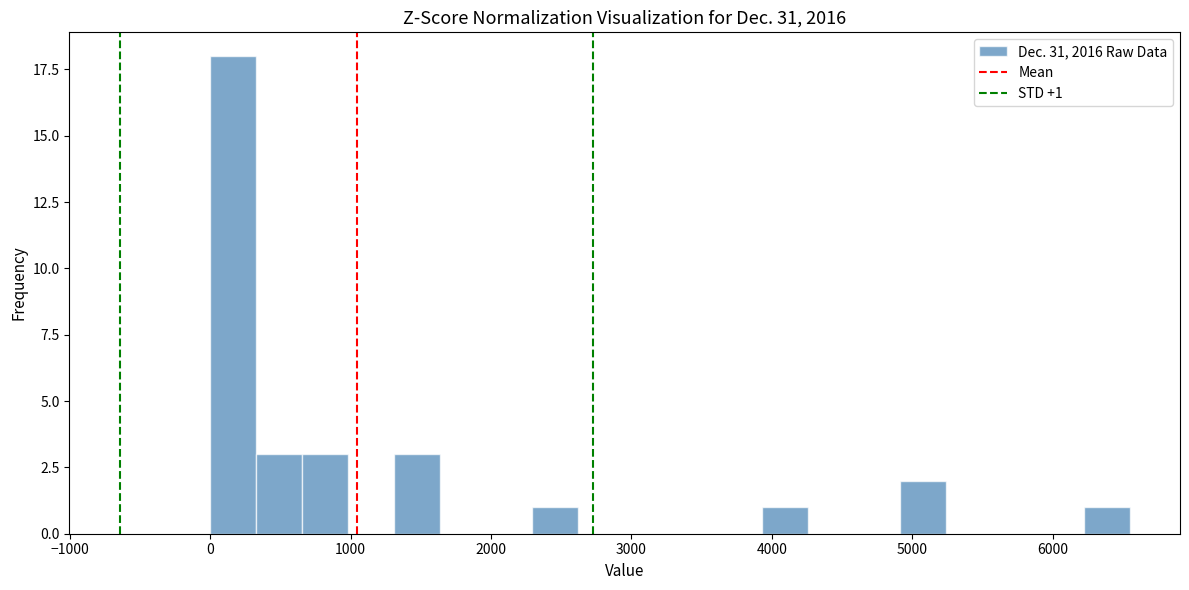

Read against the x-axis, roughly where is the centre of the tallest bar?

200